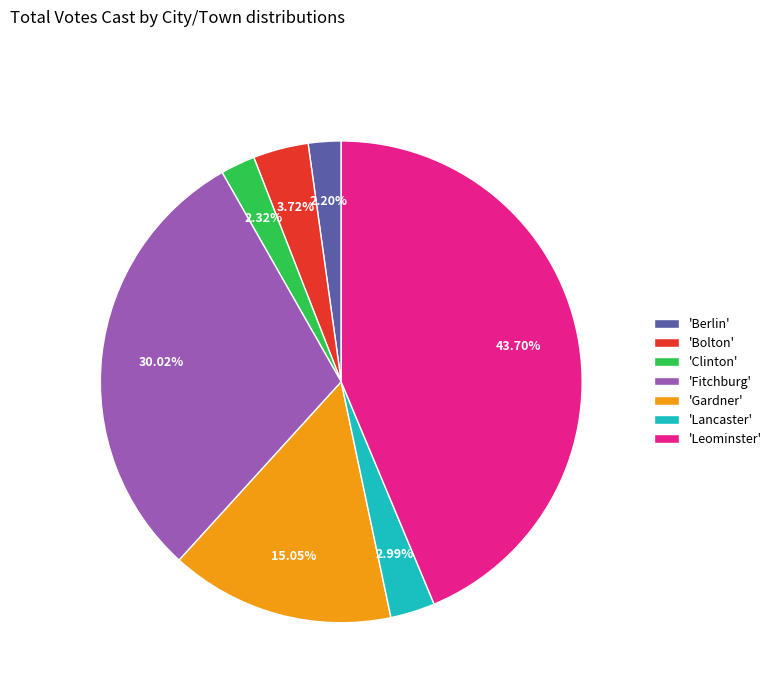

Is there a majority slice in this chart?

No